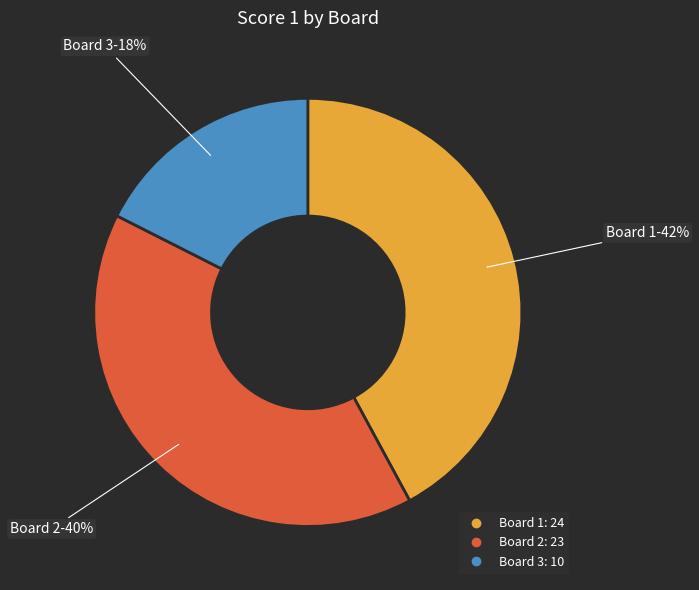

How many slices are in this pie chart?

3